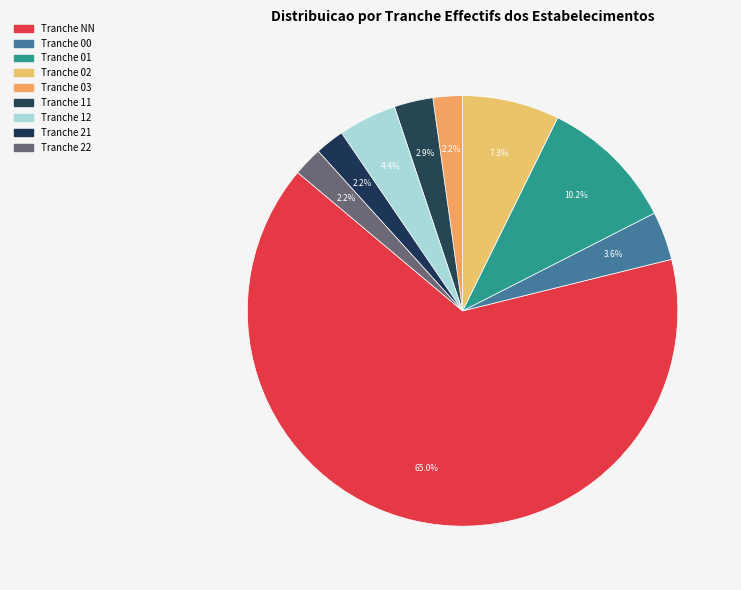

What is the majority slice?

NN